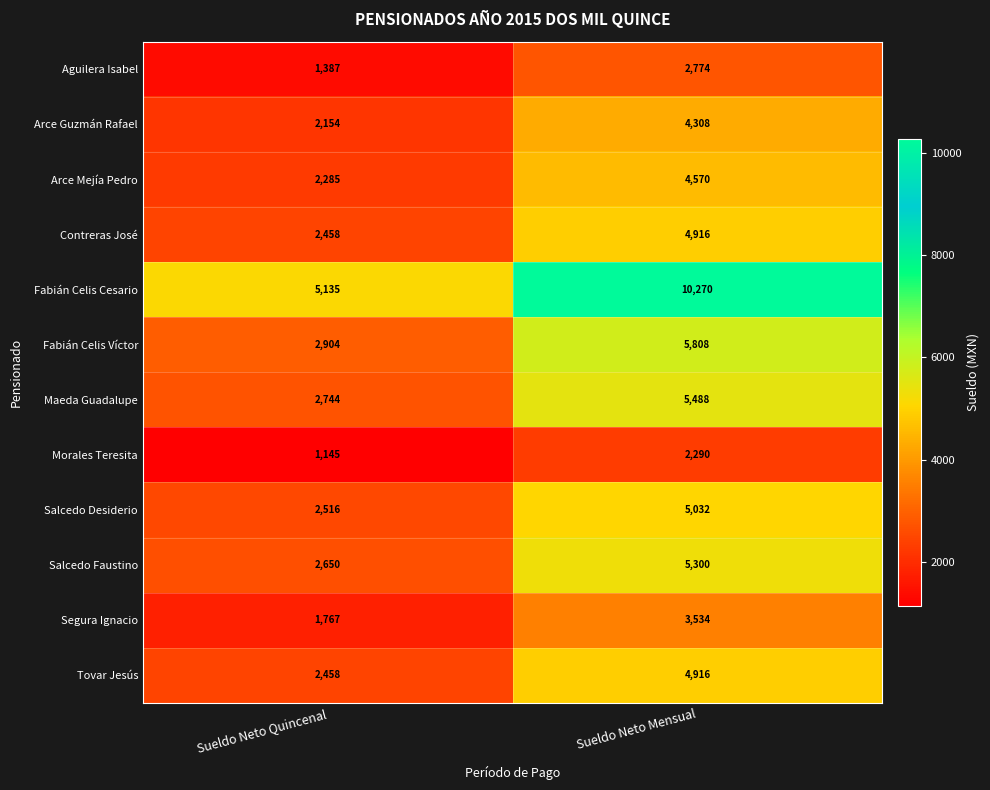

What is the sum of the Segura Ignacio values at Sueldo Neto Mensual and Sueldo Neto Quincenal?

5301